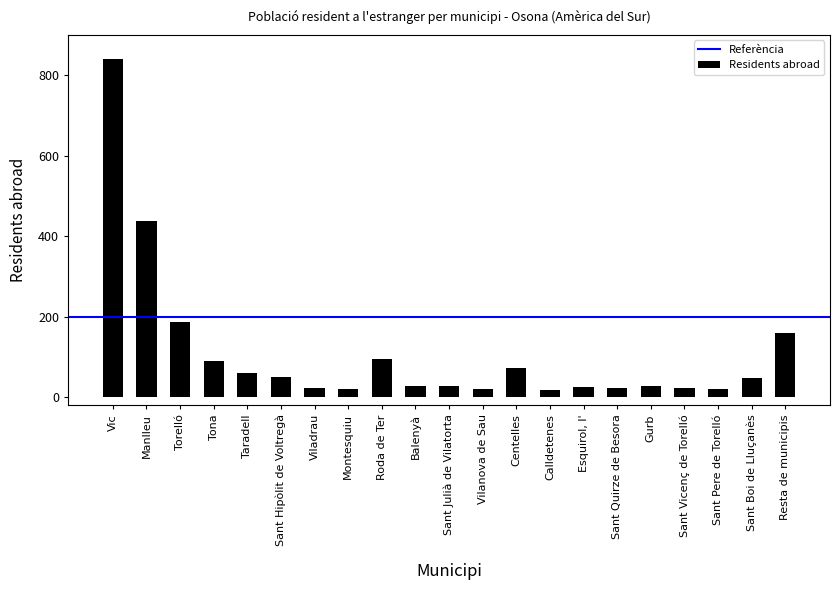

What is the approximate value at Torelló?

186